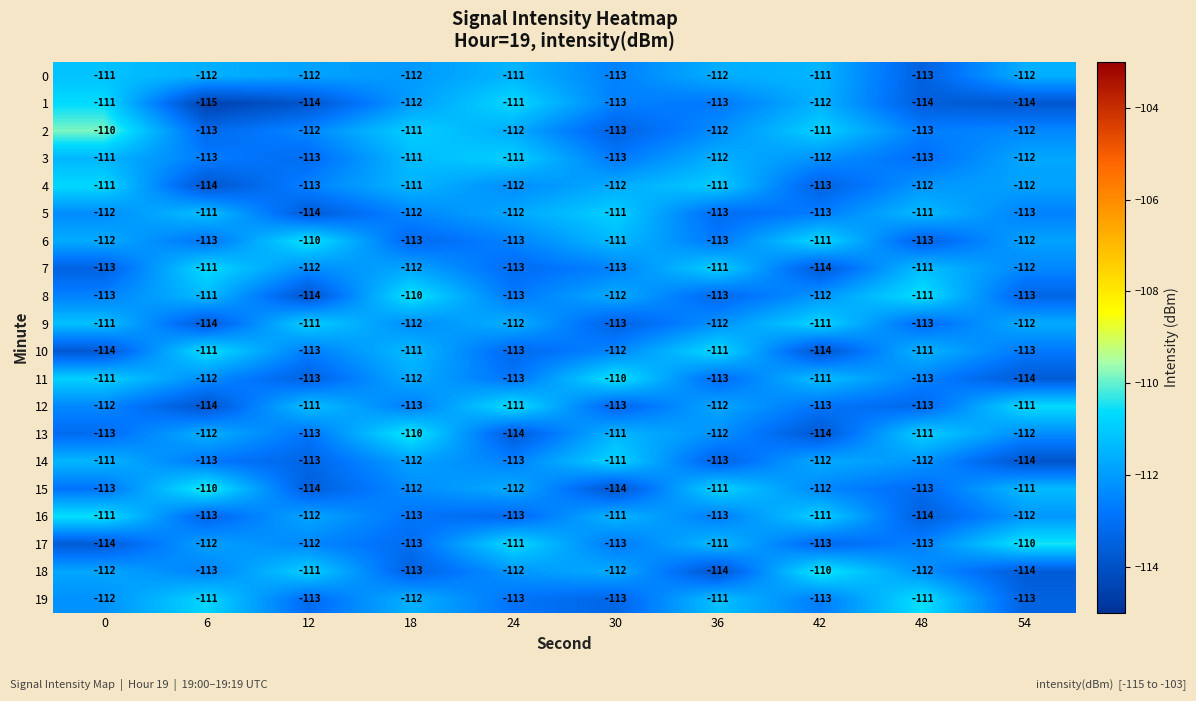

What is the total value across all series at 12?

-2250